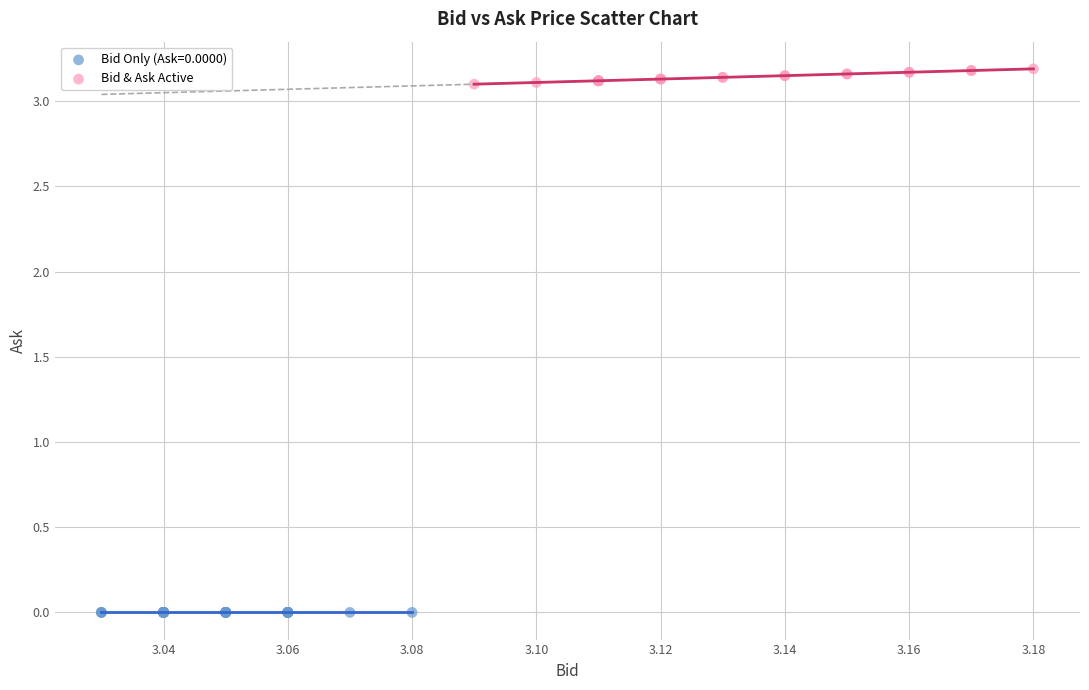

Which series reaches the maximum Y coordinate?

Bid & Ask Active